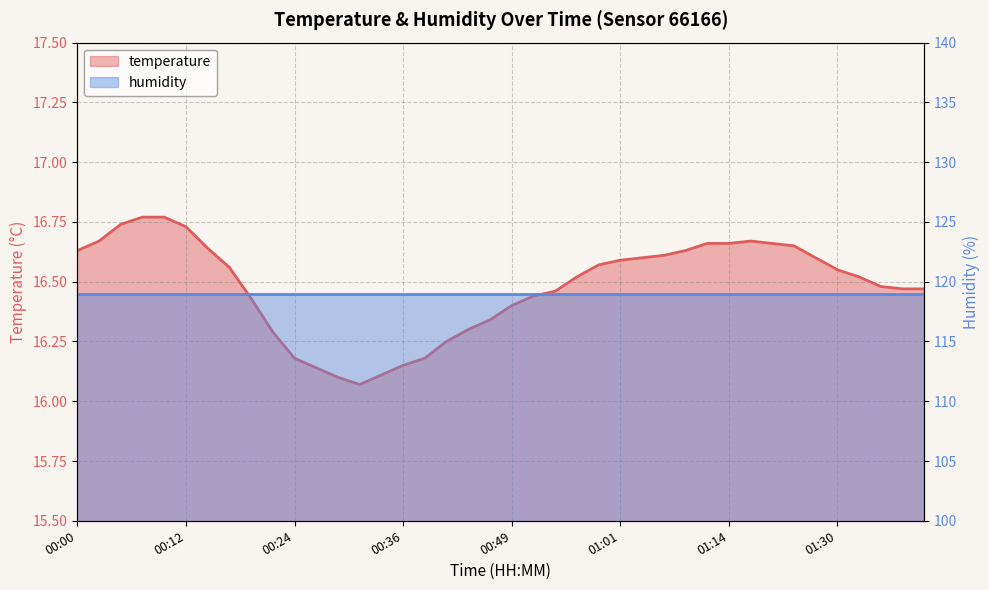

What is the average value?

16.5